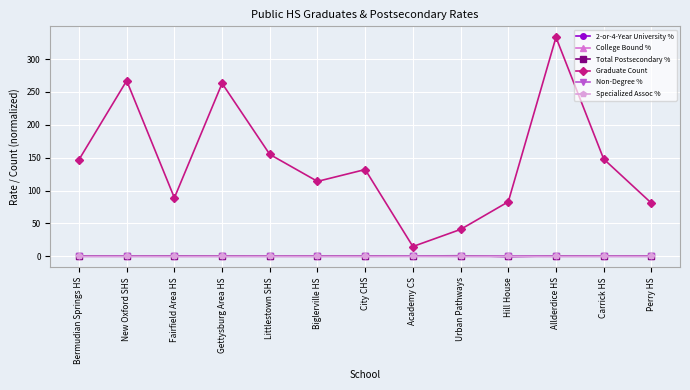

True or false: College Bound % and Total Postsecondary % cross at least once.

False